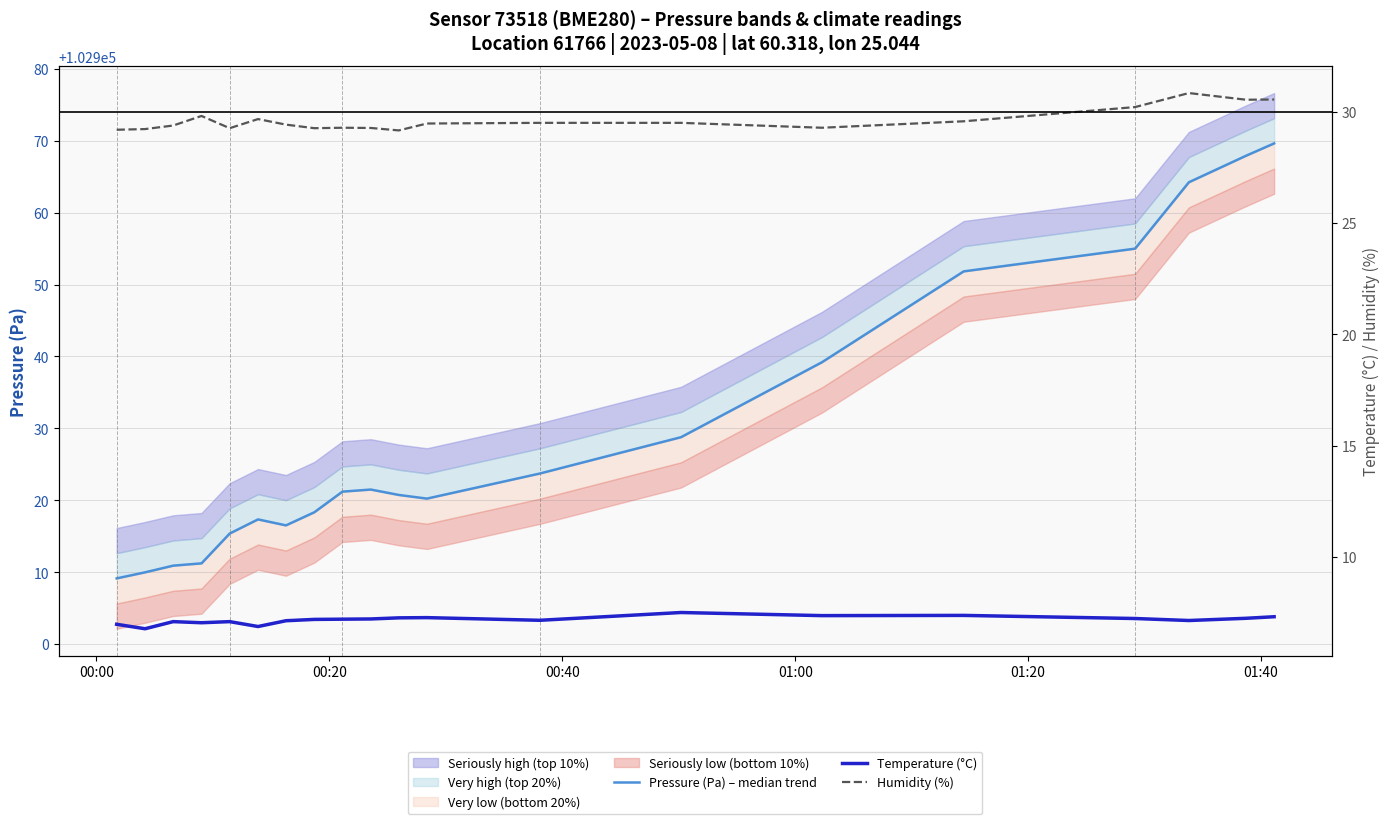

What is the value of the Temperature (°C) point at the 10th from the left?

7.2